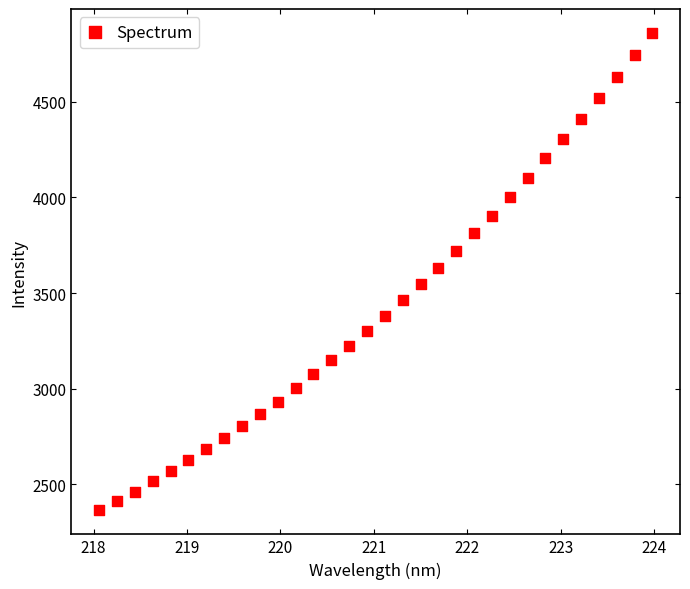

What is the range of X values (max minus min)?

5.9